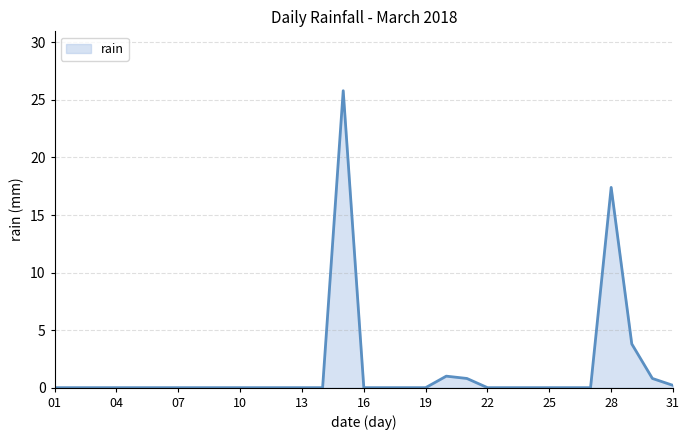

What is the maximum value shown in the chart?

25.8